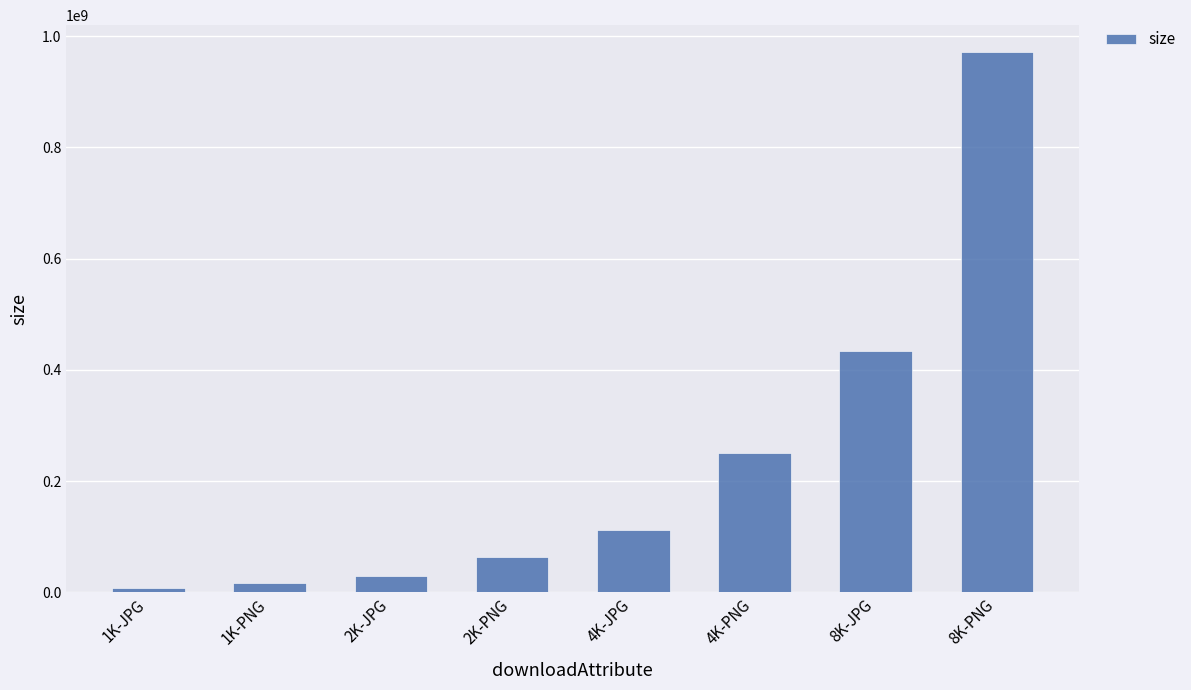

The value at 8K-PNG is 404937340. True or false?

False